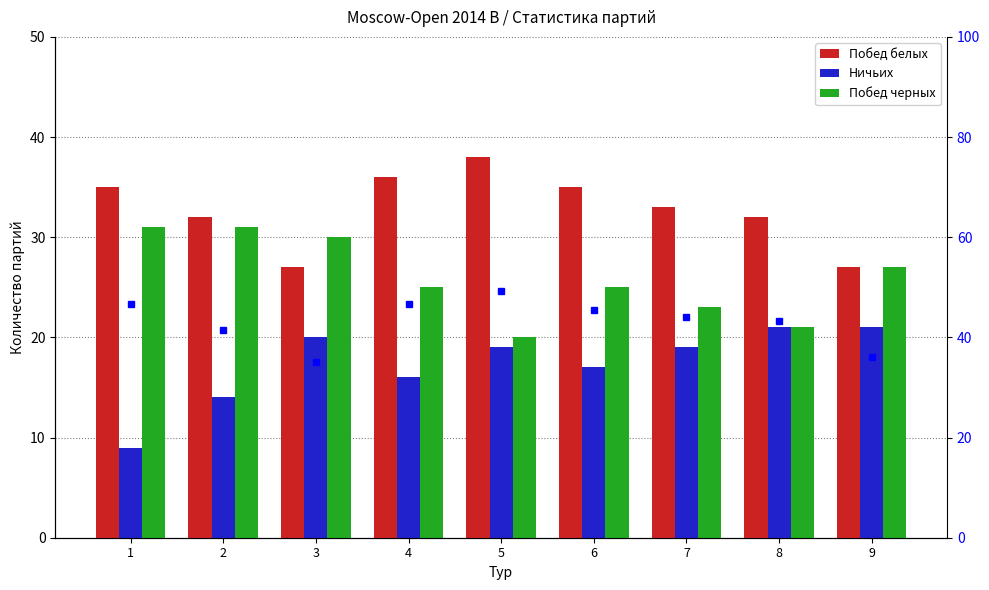

What value does the Побед черных series have at 7?

23.0